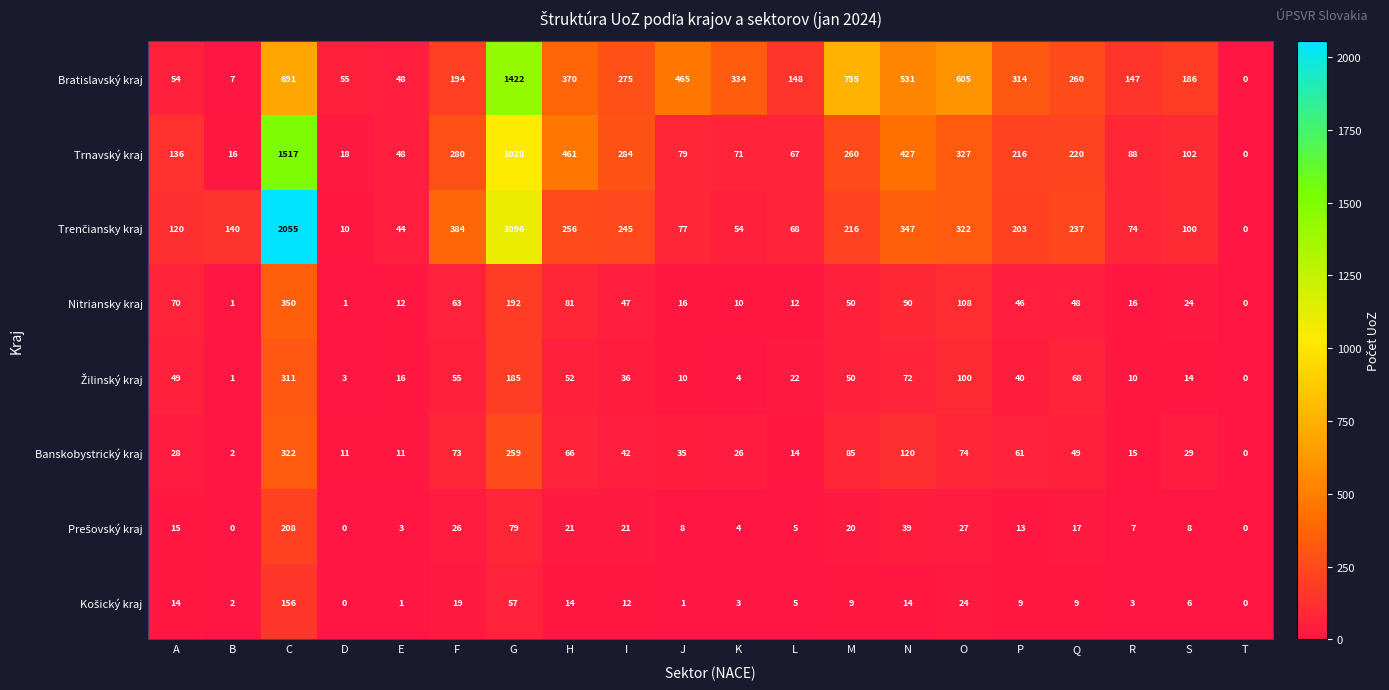

The Nitriansky kraj series shows 50 at M. True or false?

True